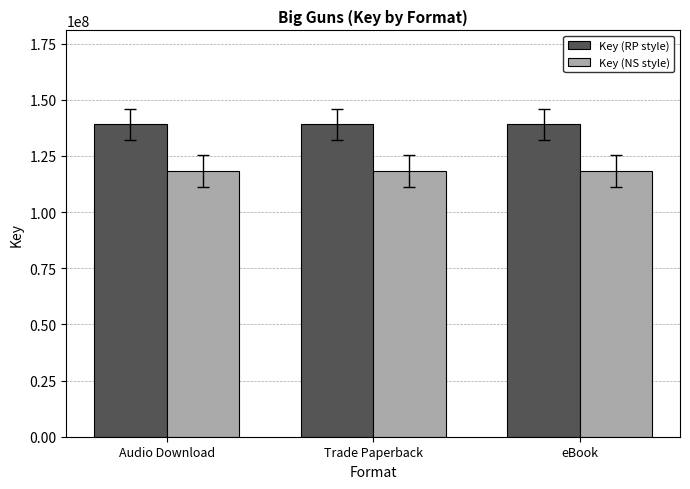

What is the minimum value for Key (RP style)?

139168128.0